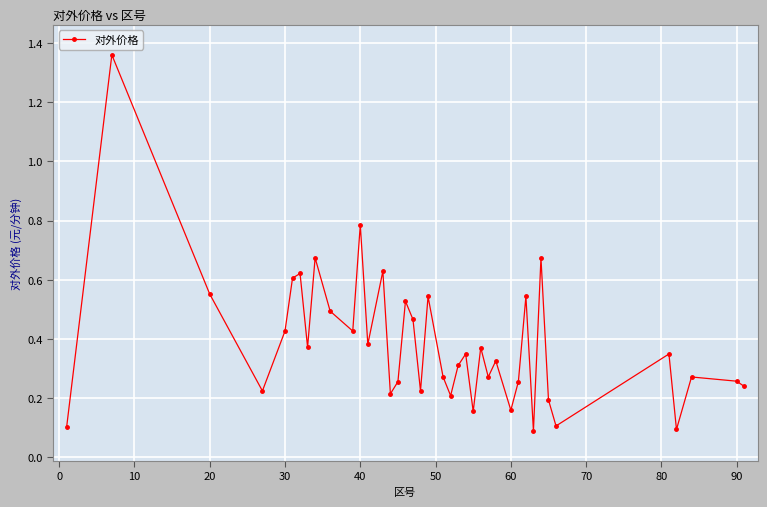

What is the sum of all values?

15.4